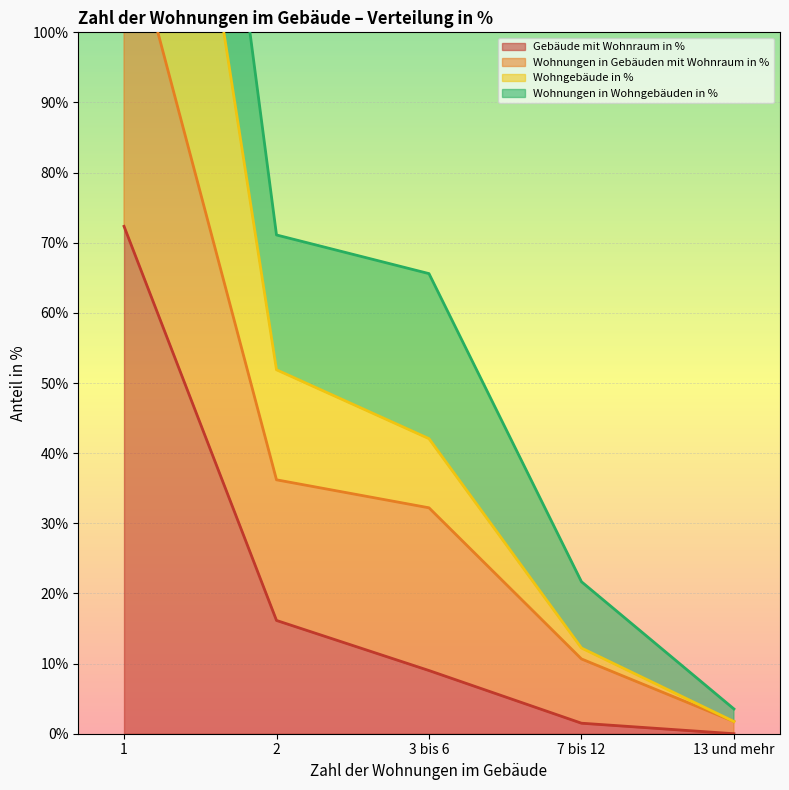

Is it true that Gebäude mit Wohnraum in % equals 16.1 at 2?

True